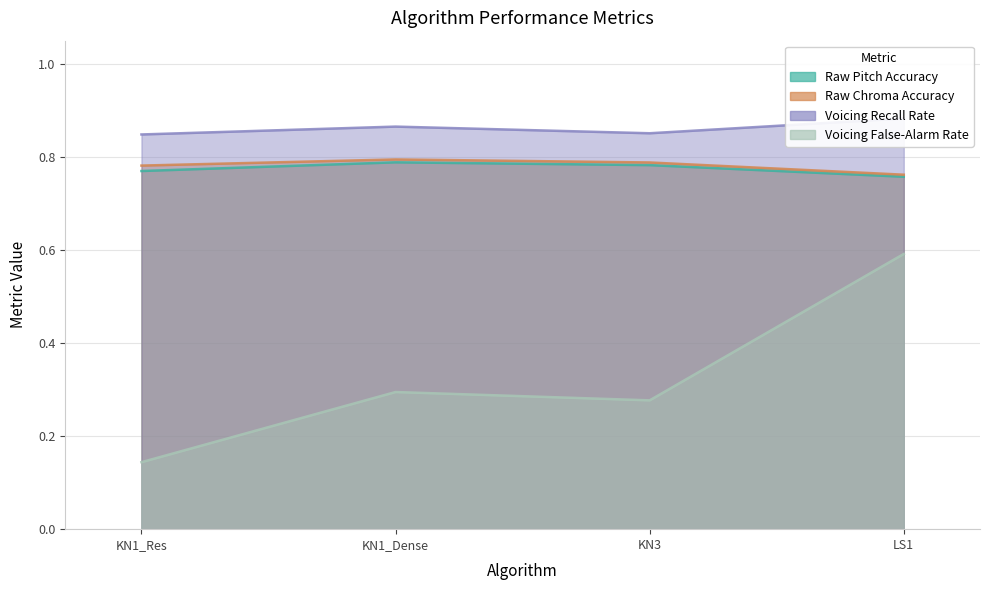

The value of Raw Chroma Accuracy at KN3 is 0.8. True or false?

True